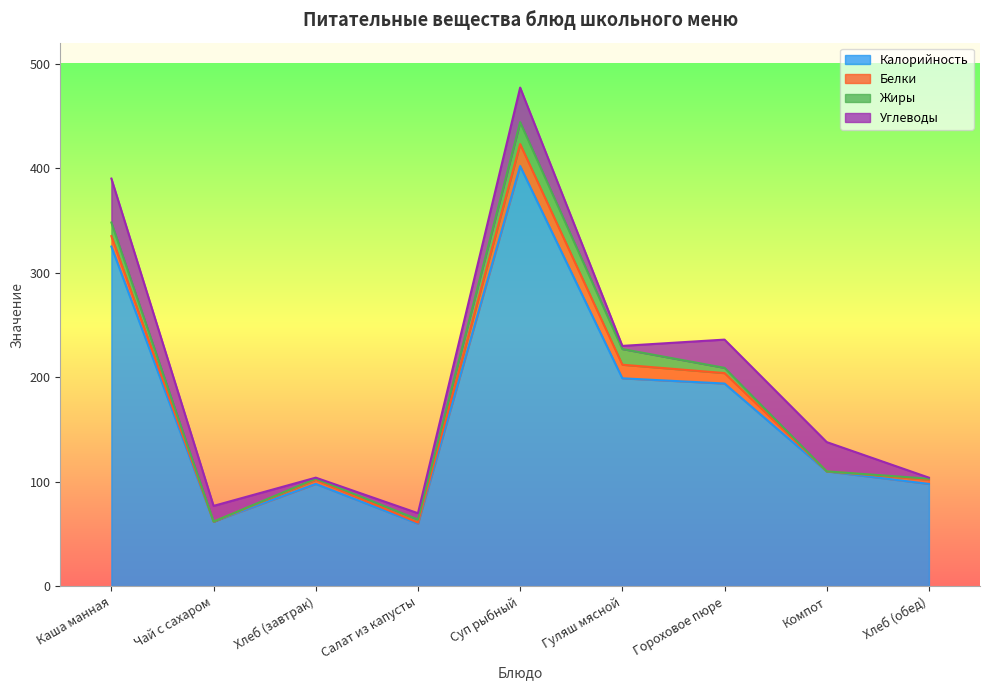

How many interior local valleys does the Углеводы series have?

2